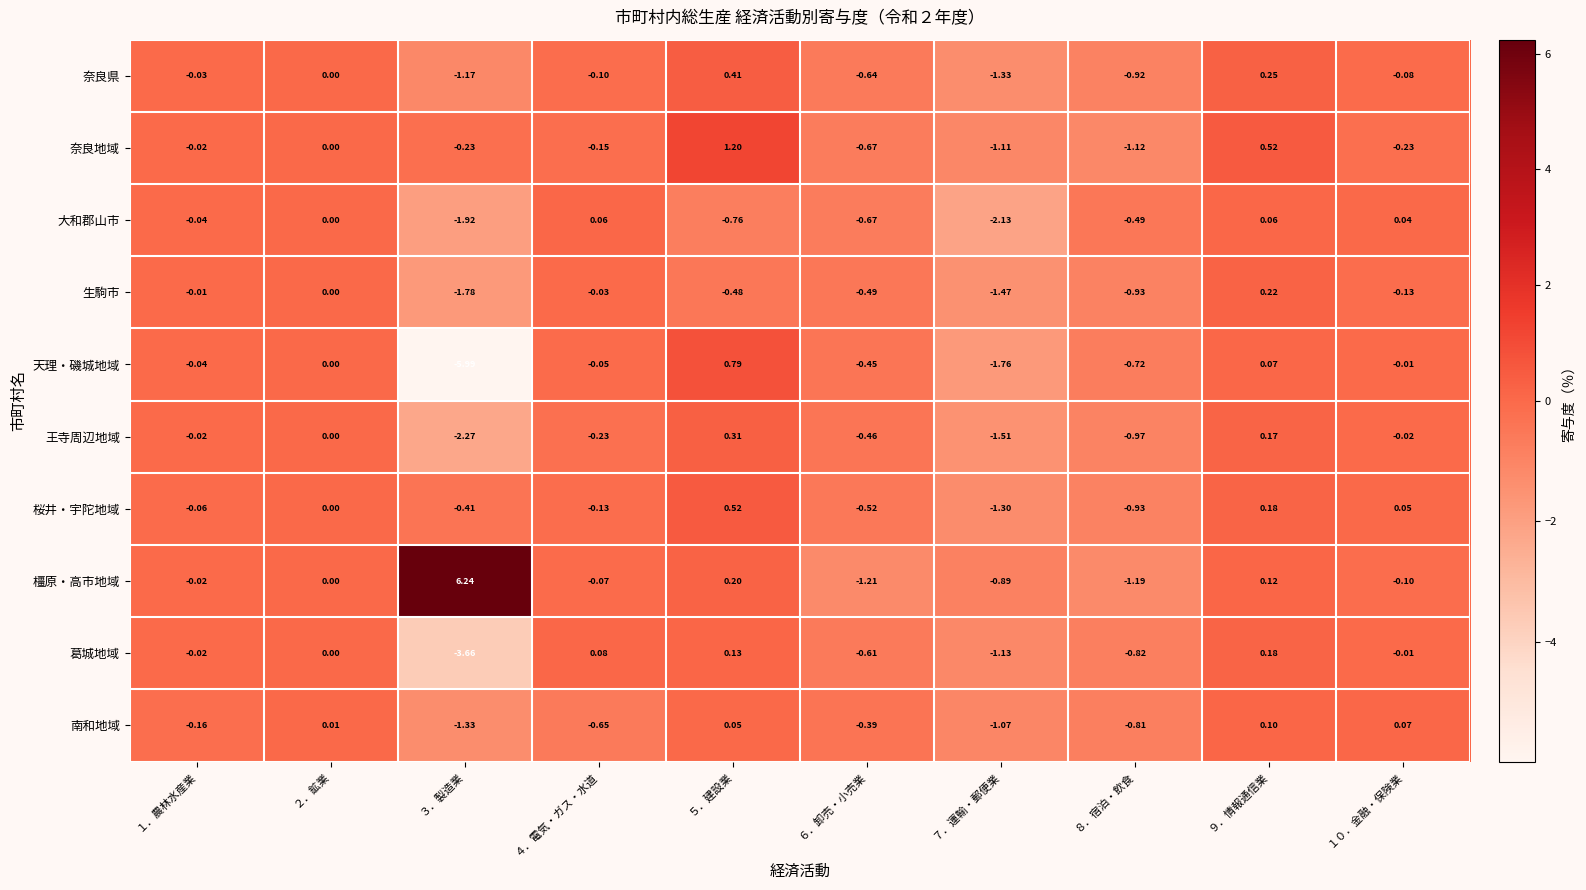

Which series has the widest spread of values?

橿原・高市地域